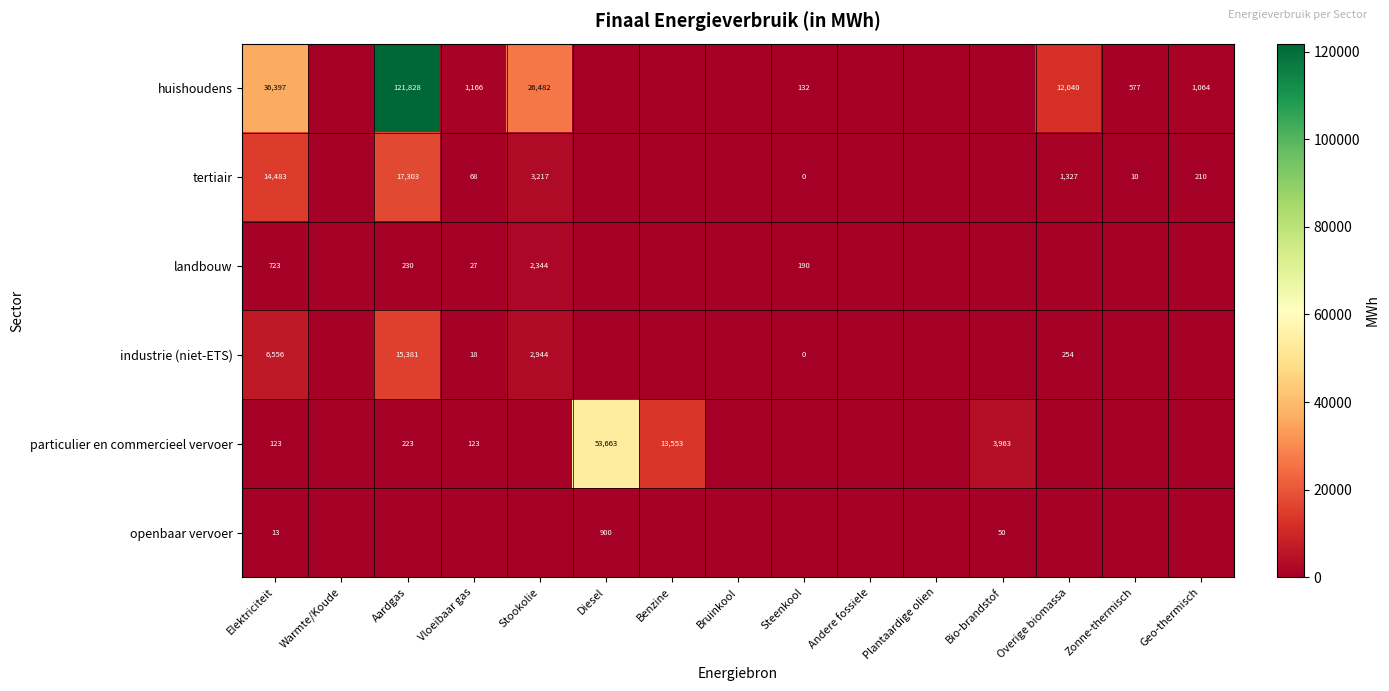

The huishoudens series shows 1064 at Geo-thermisch. True or false?

True